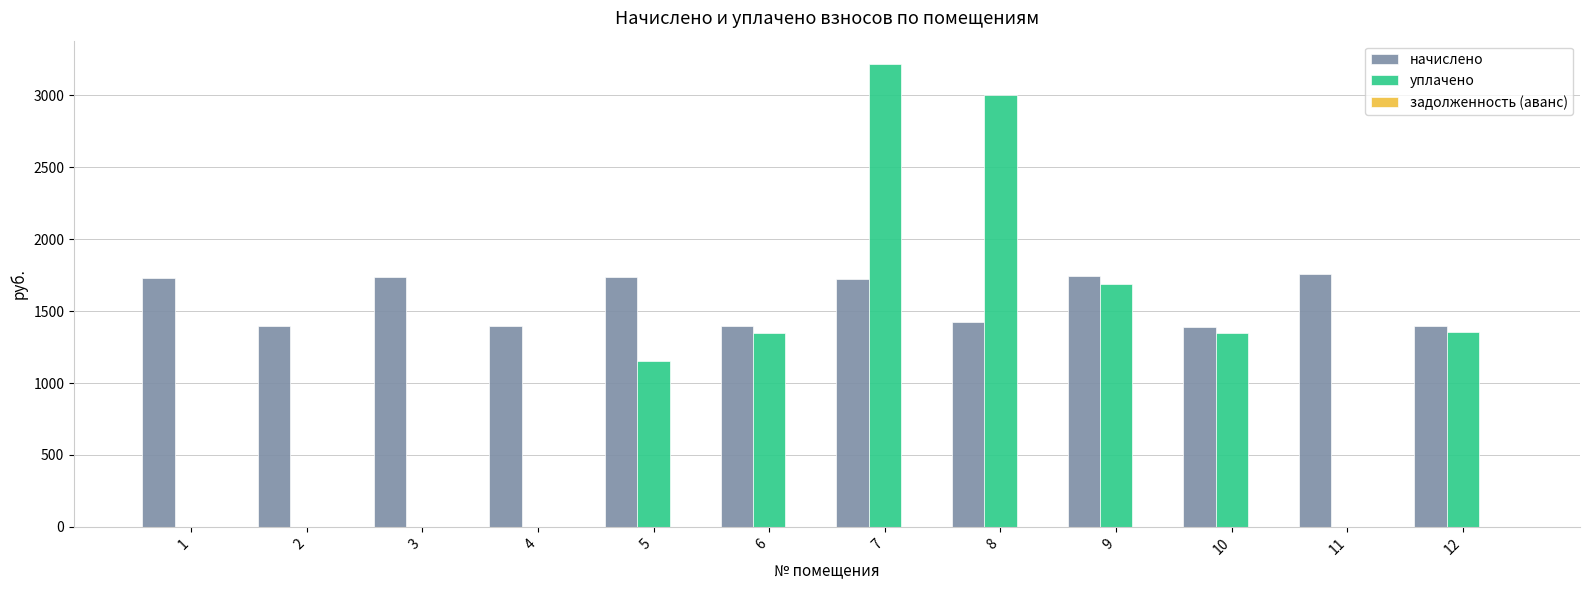

What is the sum of the уплачено values at 10 and 12?

2699.9